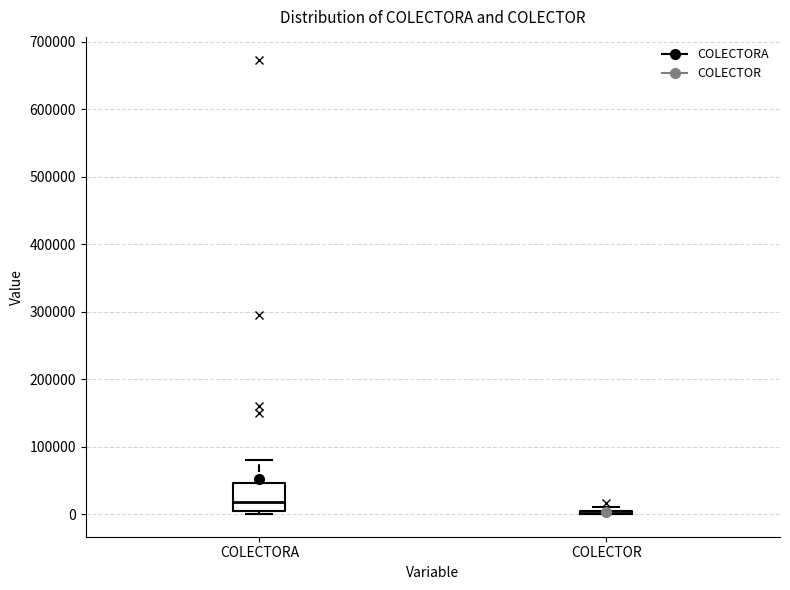

Reading left to right, read every box against the y-axis: the position of its median line, the range the box covers, and the ends of its whiskers. The values are not printed on the chart, so give them approximately, as read against the axis.

COLECTORA: median 20000, box 0 to 50000, whiskers 0 (just below the box's lower edge) to 80000
COLECTOR: box collapsed to a line at 0, whiskers 0 to 10000